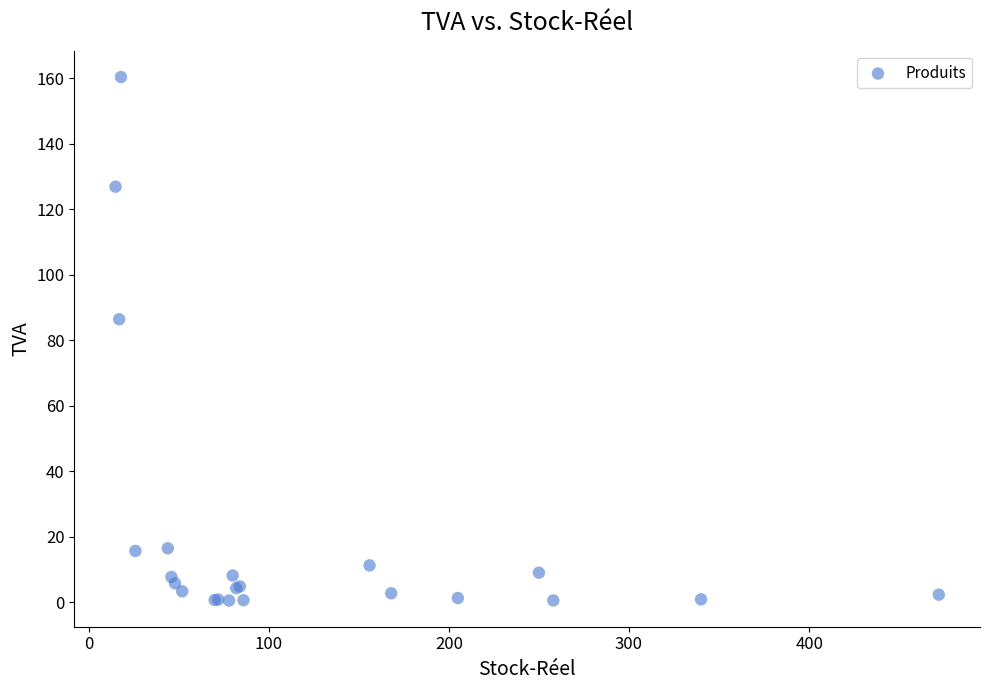

What Y value in the scatter plot is closest to 80?

86.4